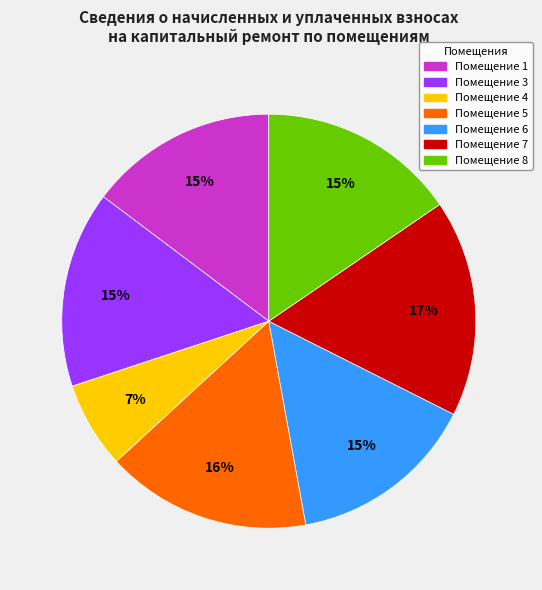

To the nearest percent, what is the average slice percentage?

14%